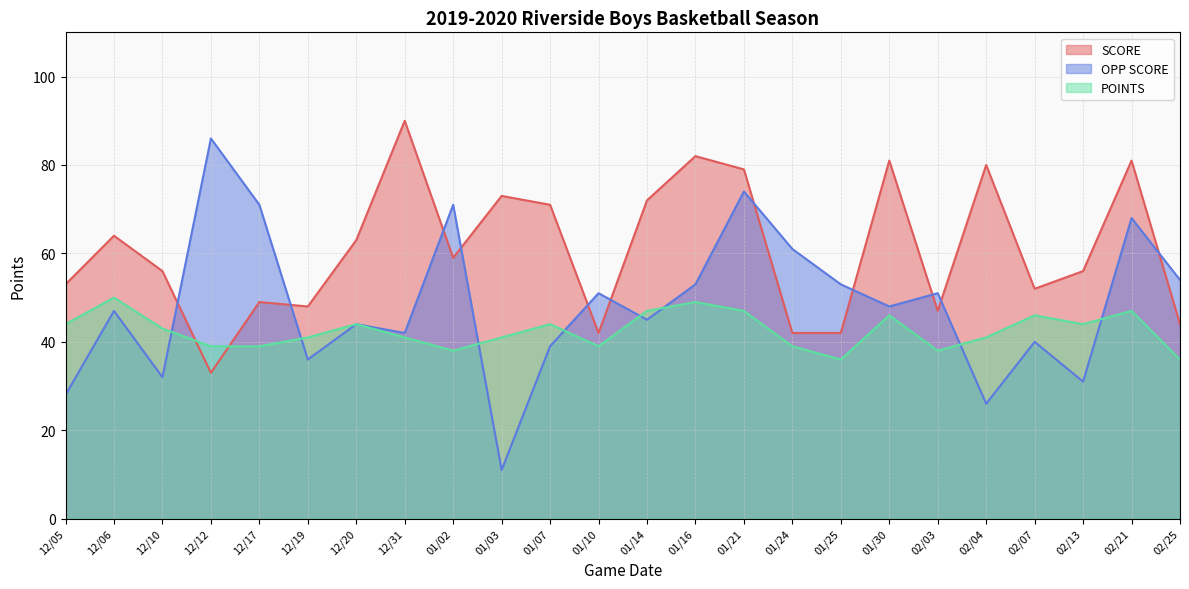

How many lines are shown in the chart?

3